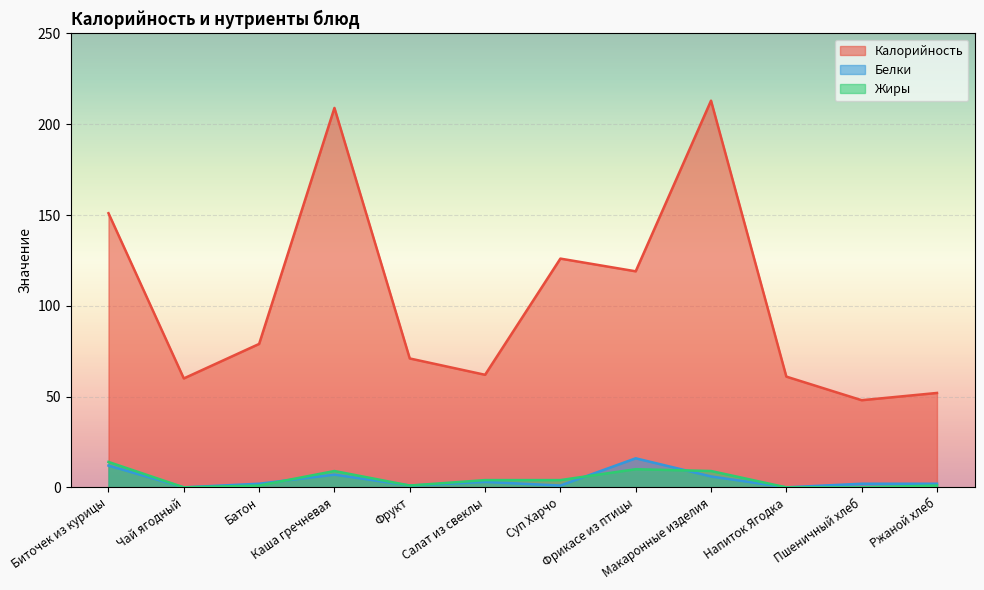

At which label does Белки first exceed 2?

Биточек из курицы